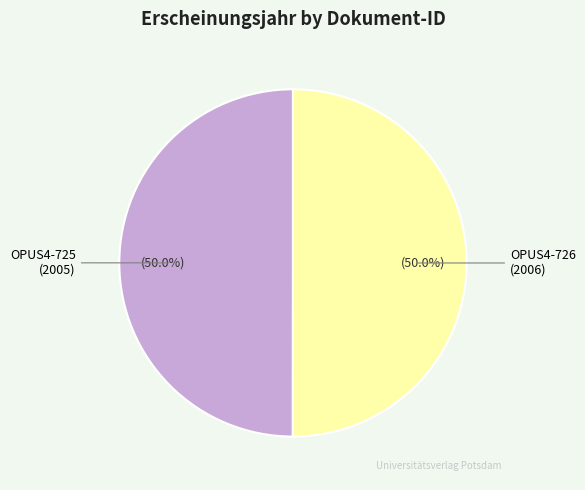

The OPUS4-725 slice represents 37% of the pie. True or false?

False